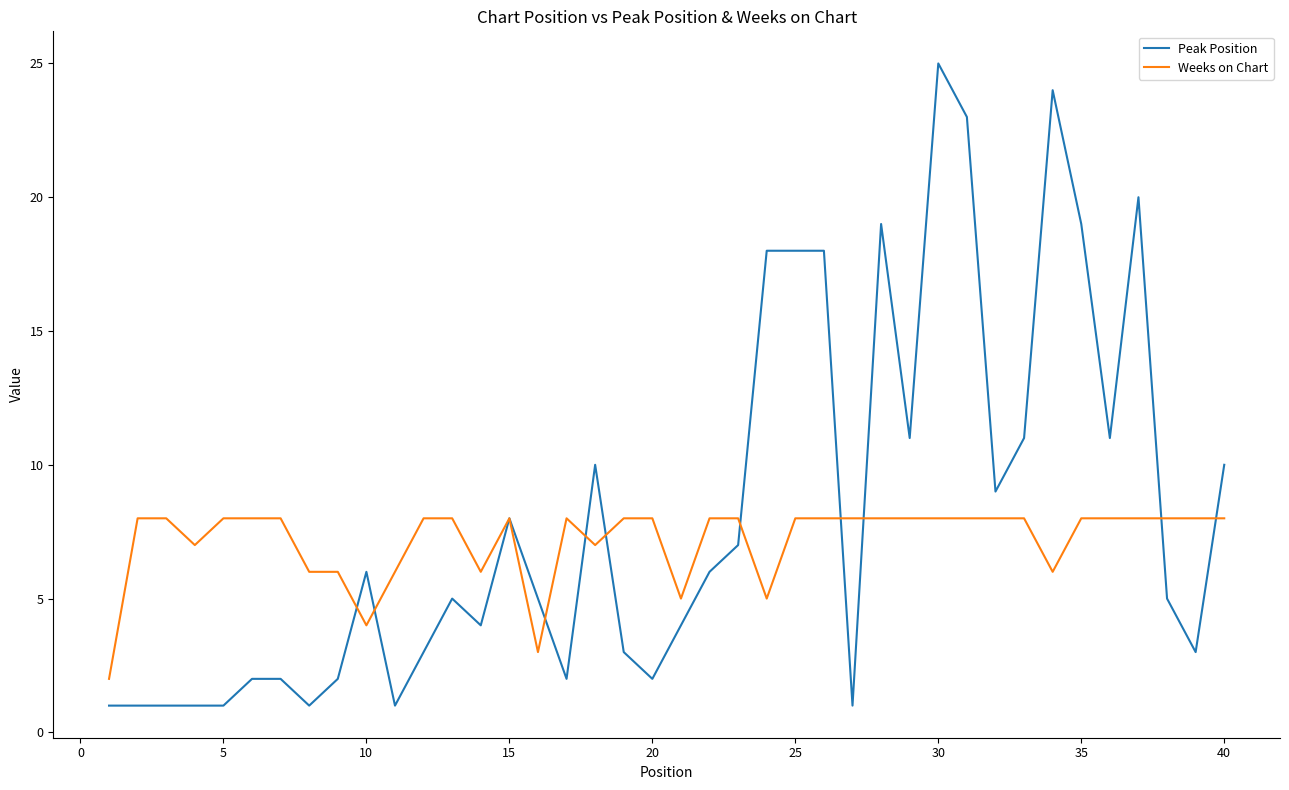

What is the maximum value shown in the chart?

25